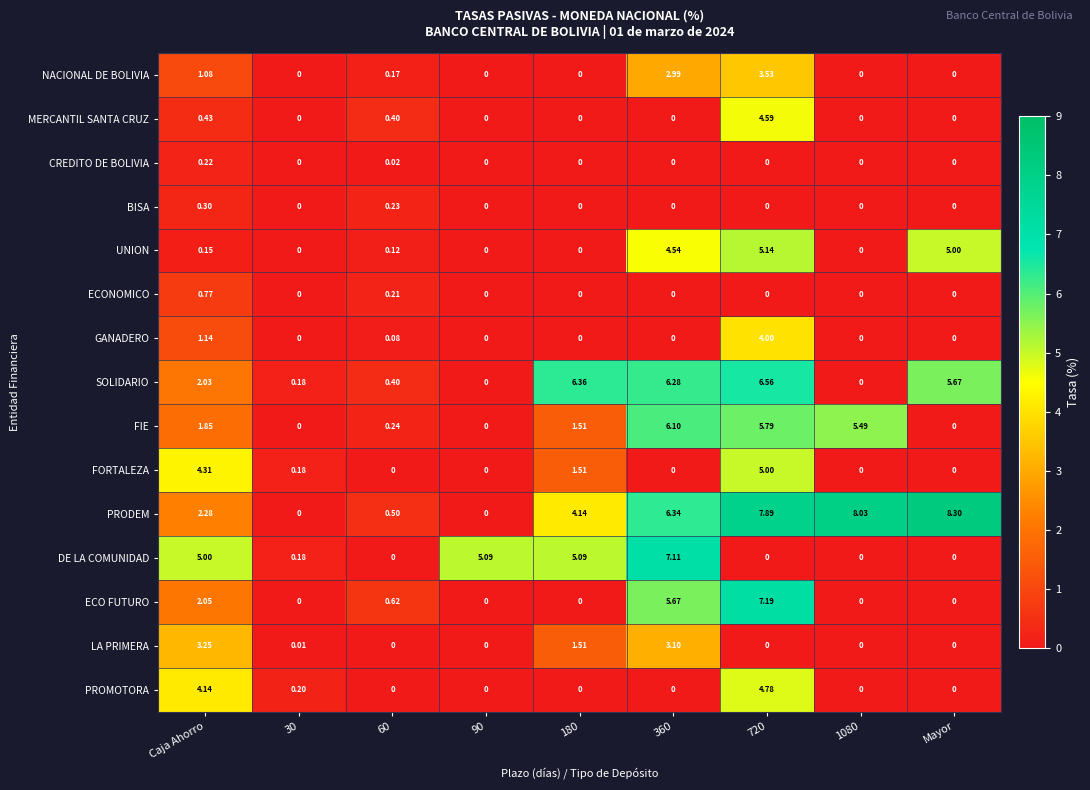

Which series has the largest total across all categories?

PRODEM